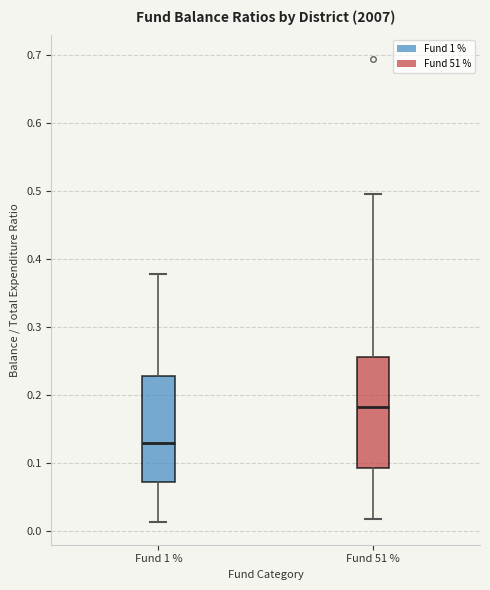

Where does the lower whisker of the box for Fund 51 % end on the y-axis? The values are not printed on the chart, so give them approximately, as read against the axis.

0.02